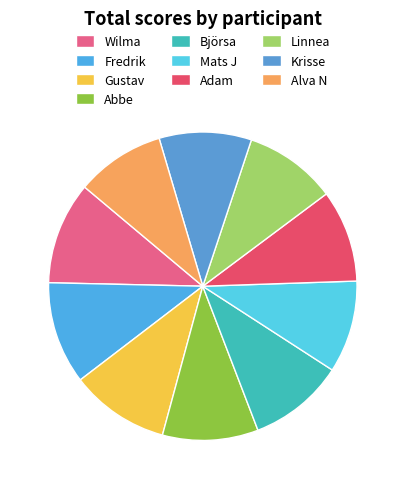

Which category has the smallest portion of the pie?

Alva N